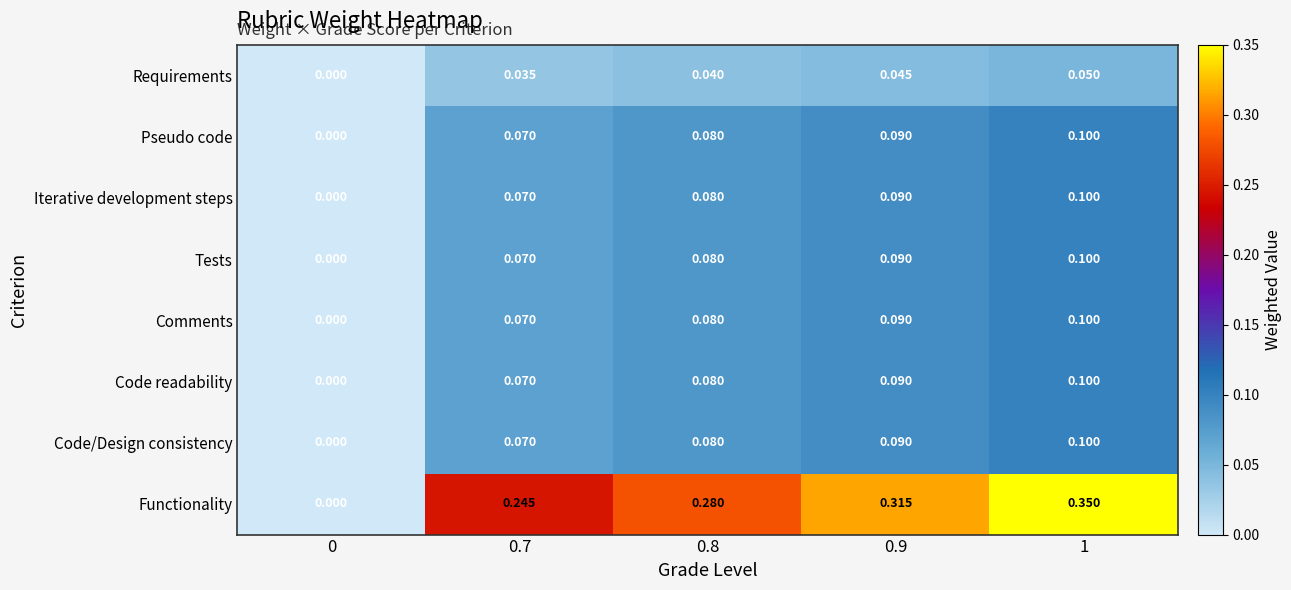

Between 0.7 and 0.9, which series saw the biggest shift?

Functionality